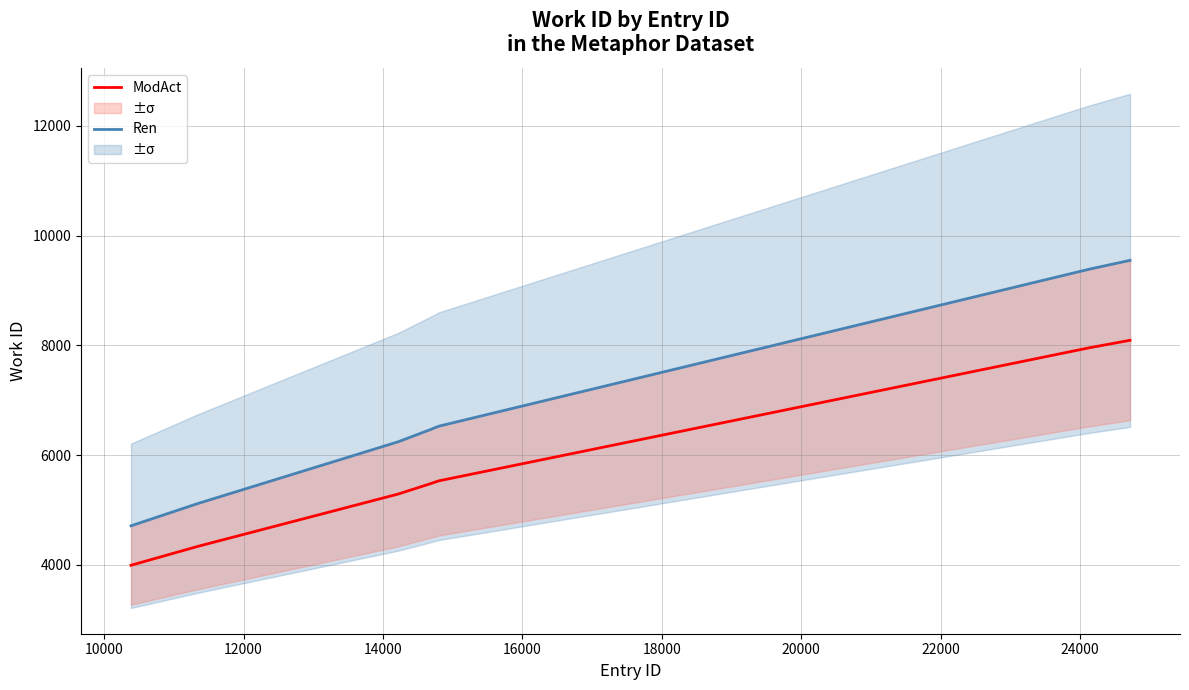

True or false: ModAct and Ren cross at least once.

False